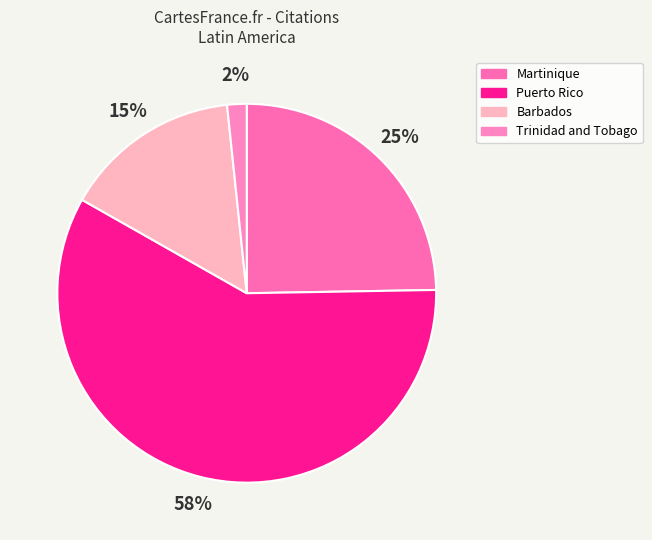

What is the majority slice?

Puerto Rico